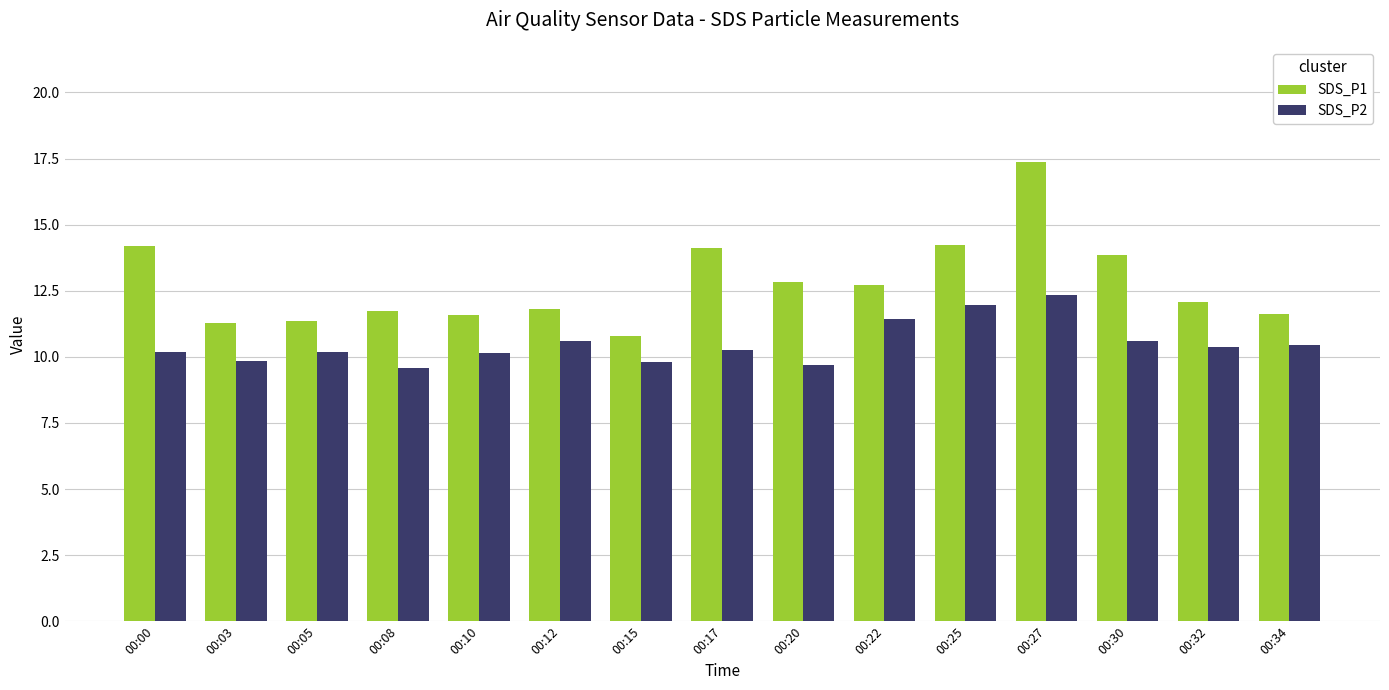

What is the value of the SDS_P2 bar at the 9th from the left?

9.7